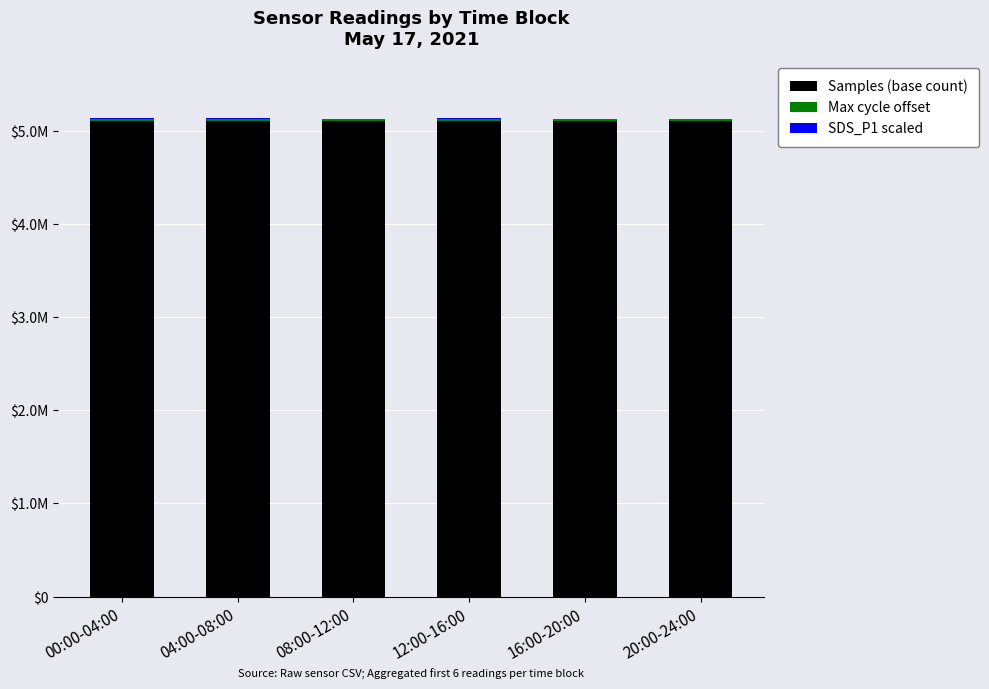

Which series has the largest total across all categories?

Samples (base count)